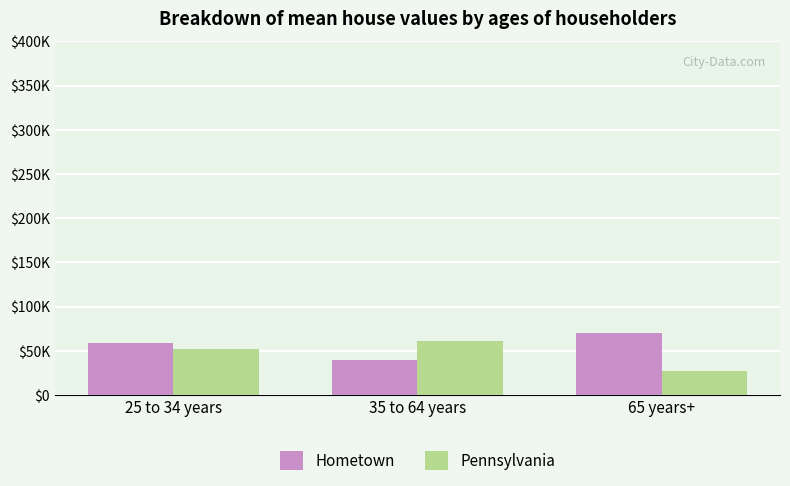

What is the maximum value shown in the chart?

70000.0